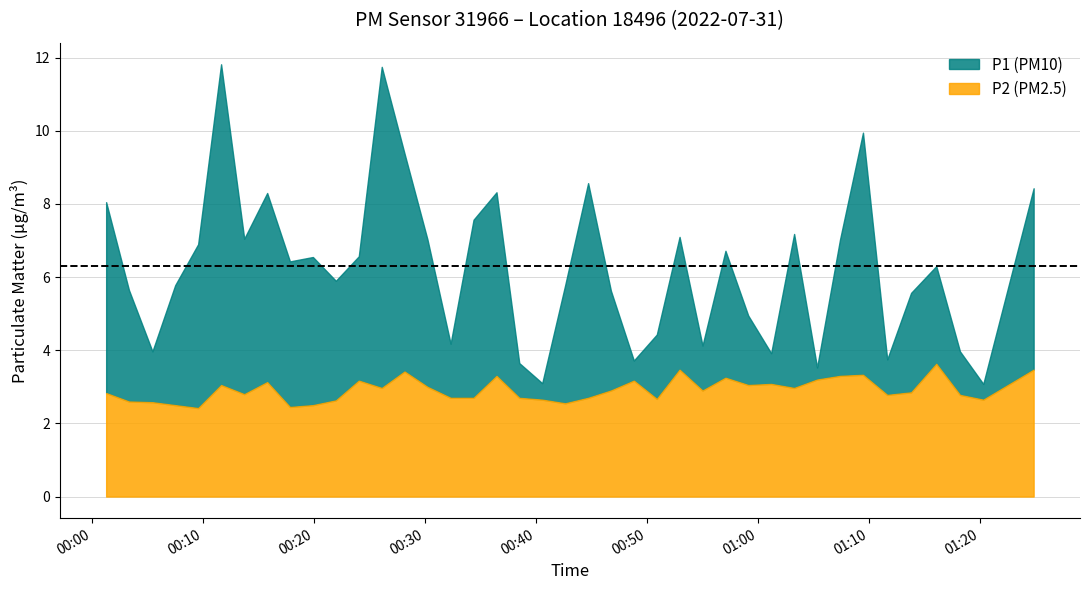

What is the difference between the highest and lowest values at 35?

2.7